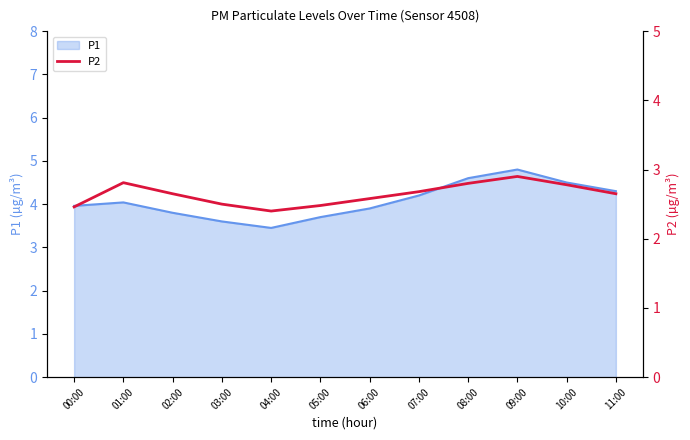

At which label is the value closest to 2?

04:00